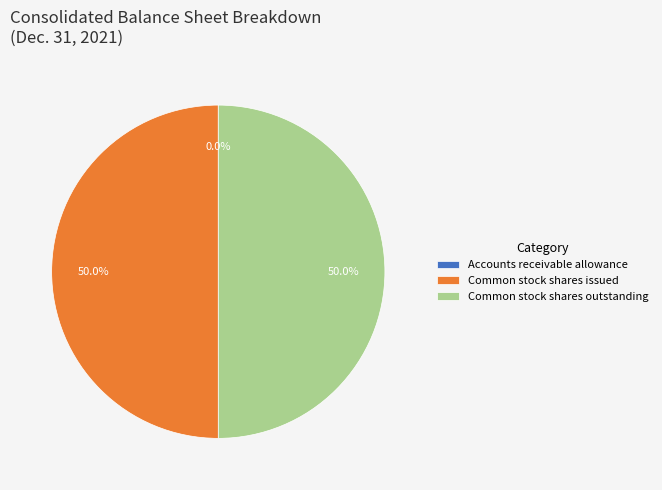

Approximately how many times larger is the value at Common stock shares outstanding compared to Common stock shares issued?

1.0